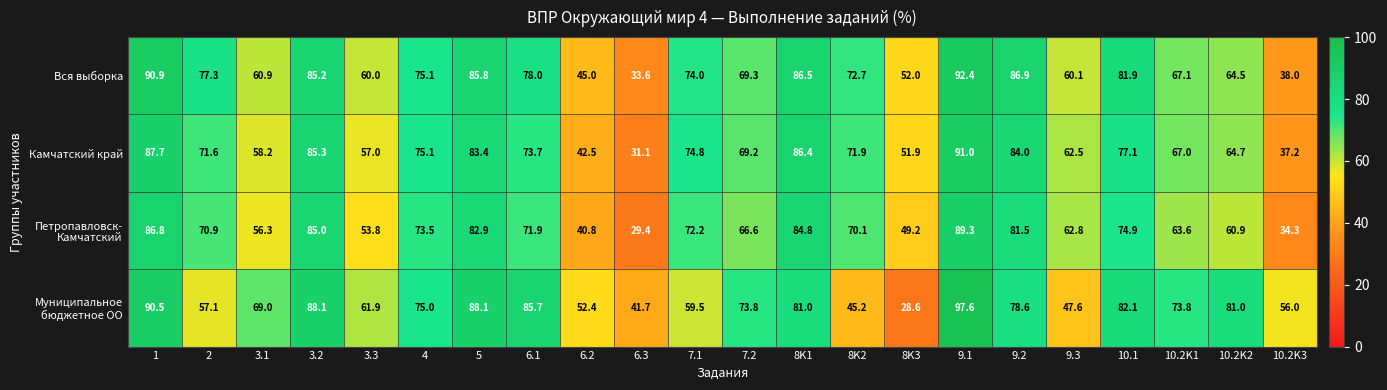

How many data points in Камчатский край are above 71?

12